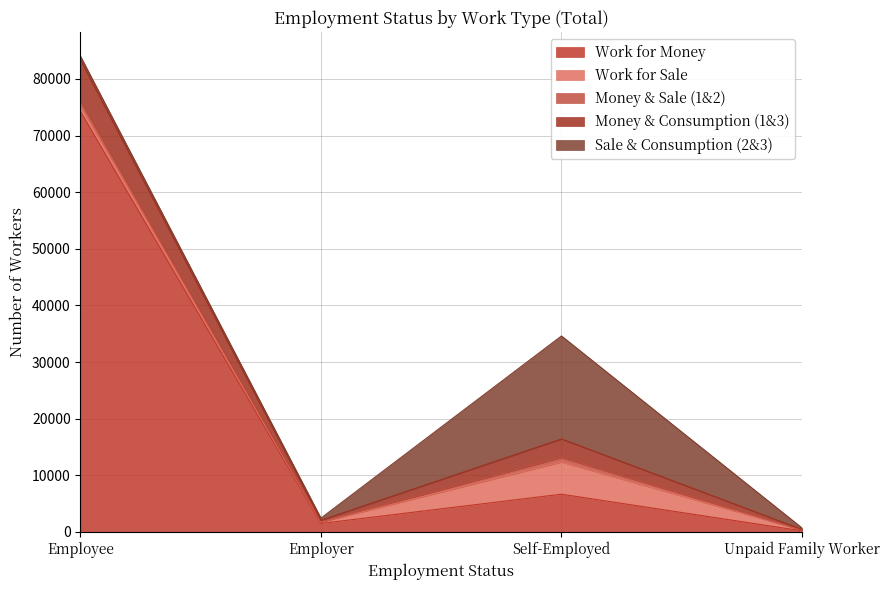

Which series changed the most between Employee and Self-Employed?

Work for Money